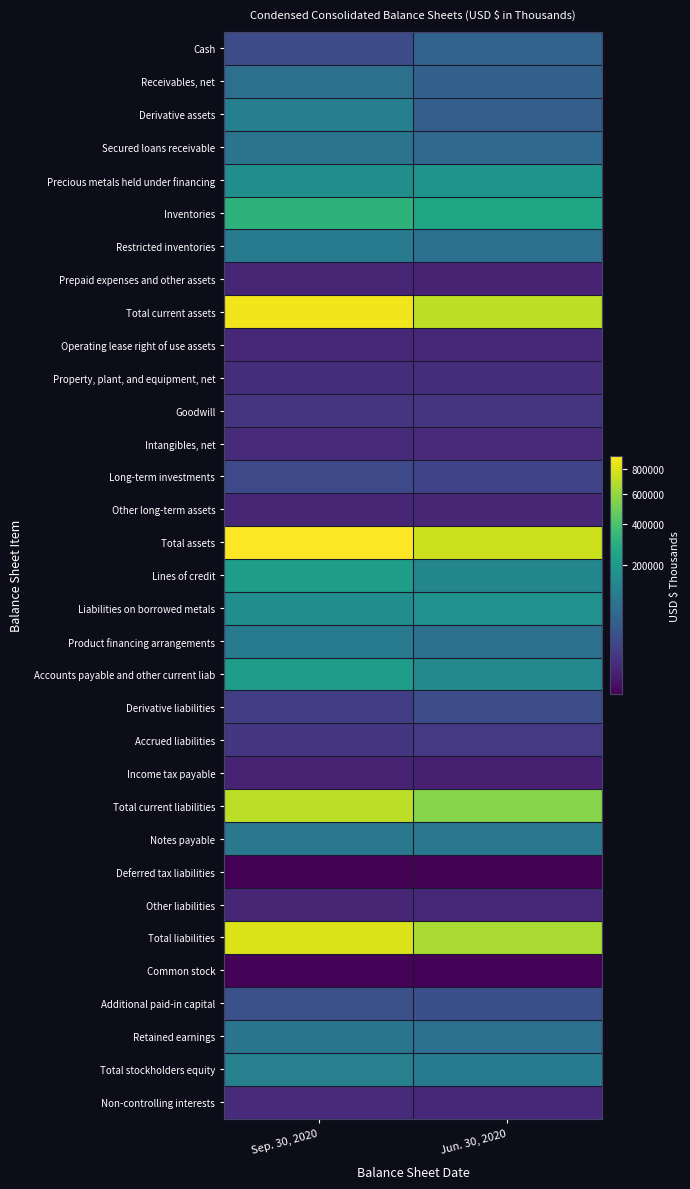

What is the maximum value shown in the chart?

920750